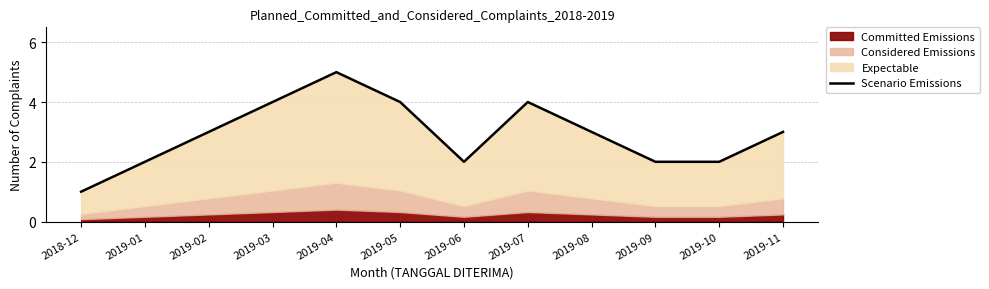

Reading left to right, what are all the values shown in this chart?

2018-12=1	2019-01=2	2019-02=3	2019-03=4	2019-04=5	2019-05=4	2019-06=2	2019-07=4	2019-08=3	2019-09=2	2019-10=2	2019-11=3